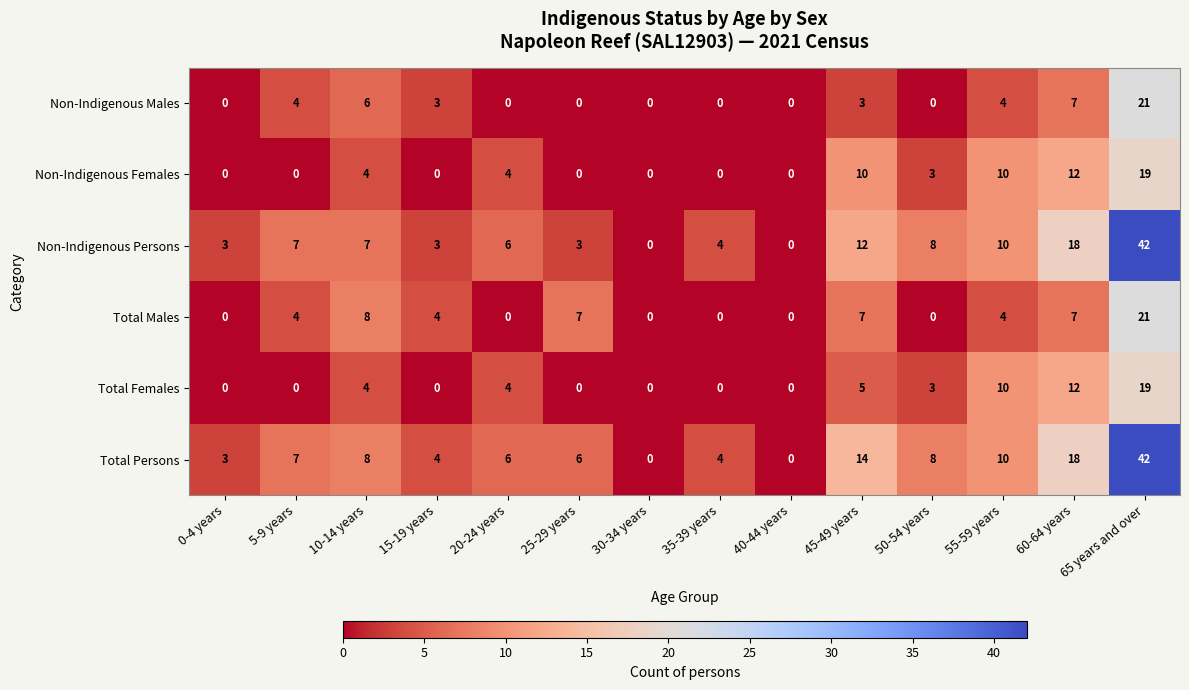

What is the difference between the maximum and minimum values in the Non-Indigenous Persons series?

42